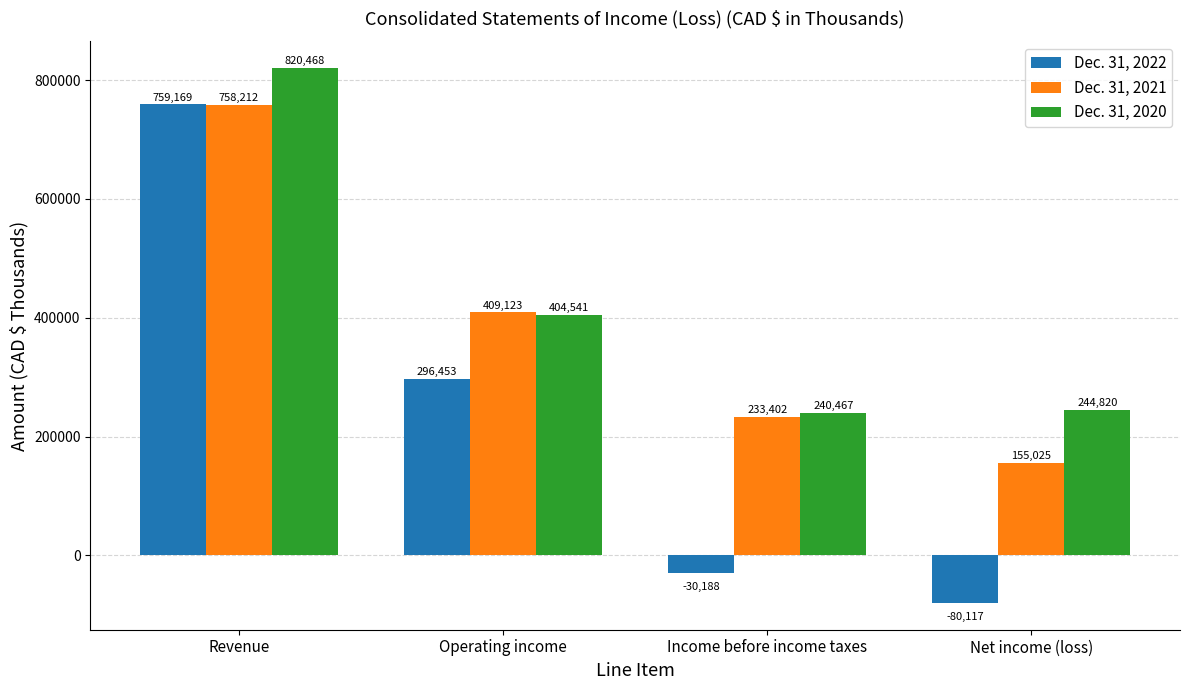

What is the difference between the second highest and minimum values in the Dec. 31, 2021 series?

254098